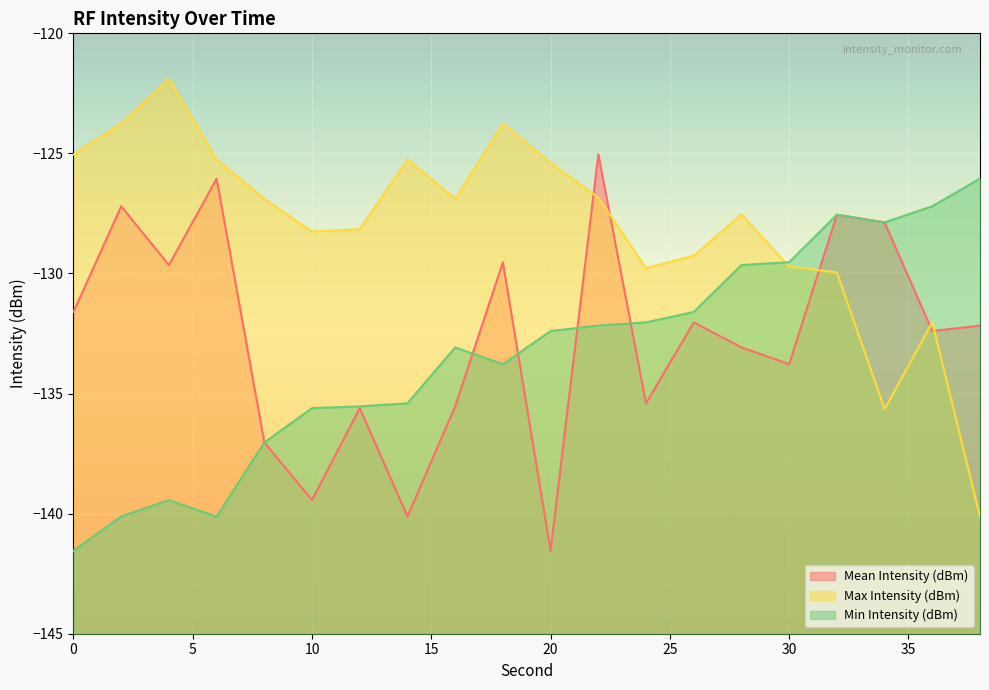

What is the approximate value of Max Intensity (dBm) at 26?

-129.3